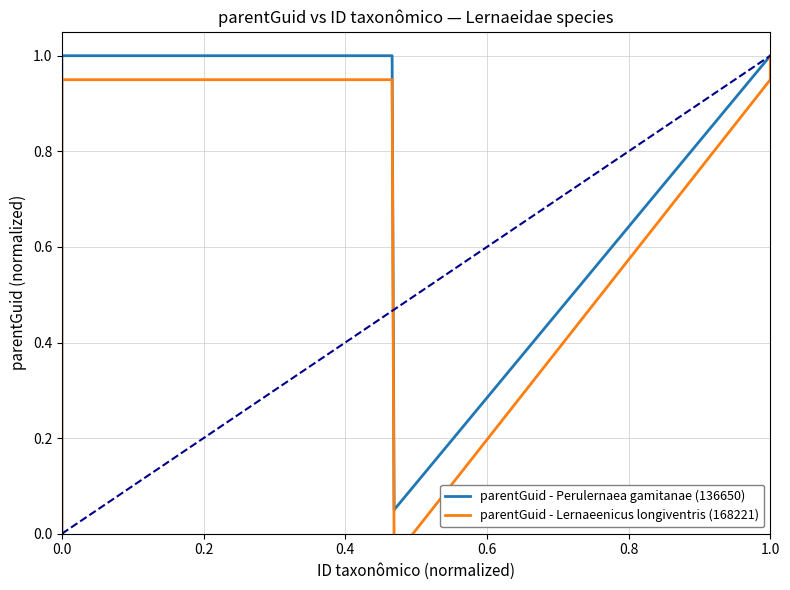

What is the minimum value shown in the chart?

-0.1